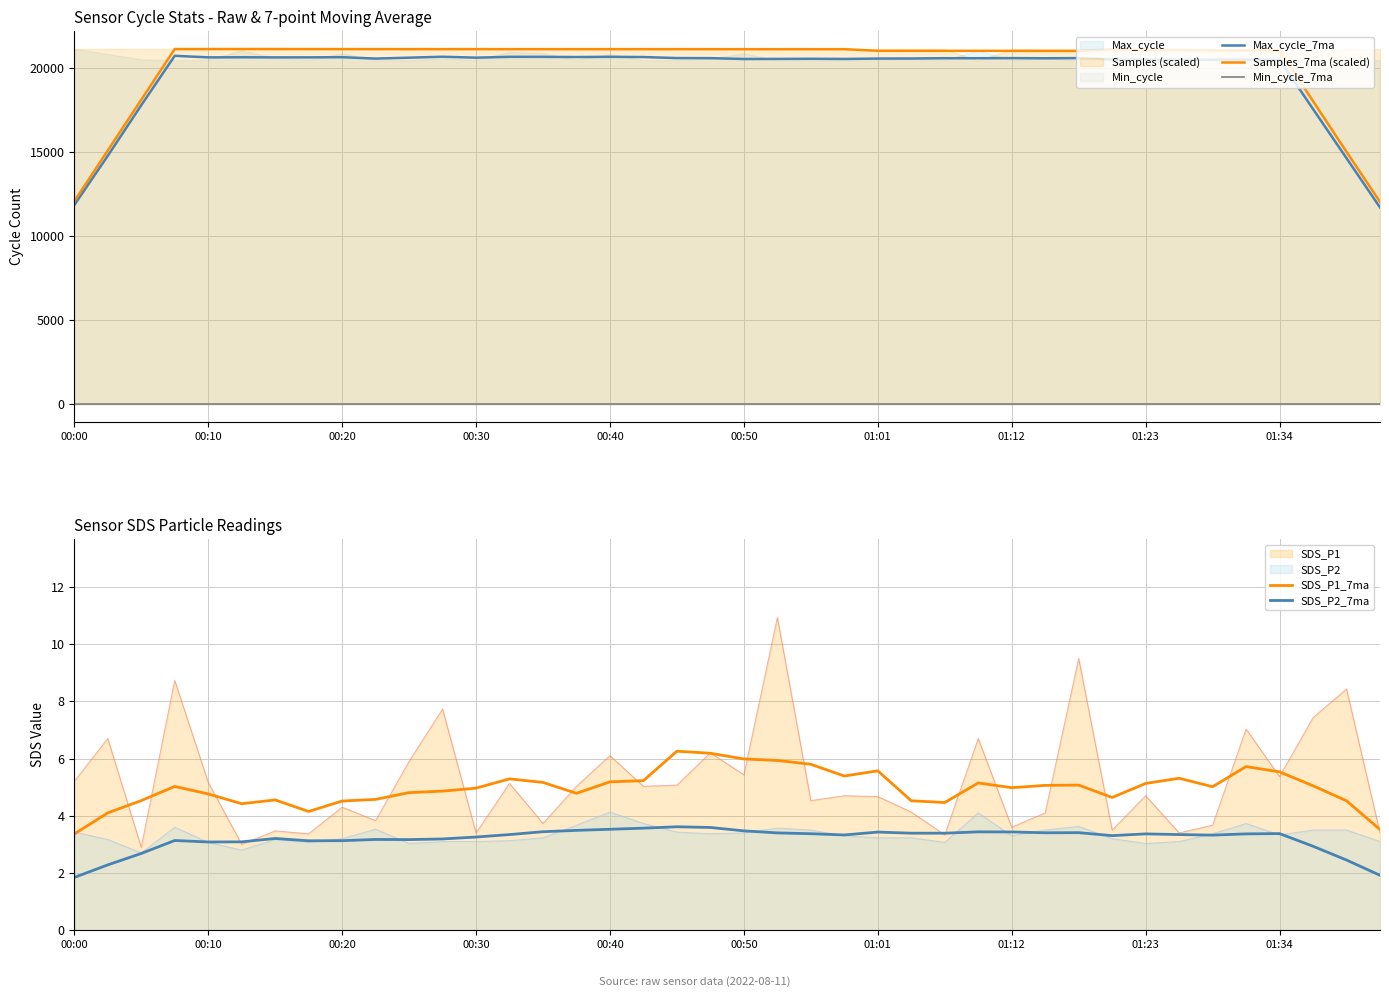

At which label does SDS_P1_7ma reach its minimum?

00:00